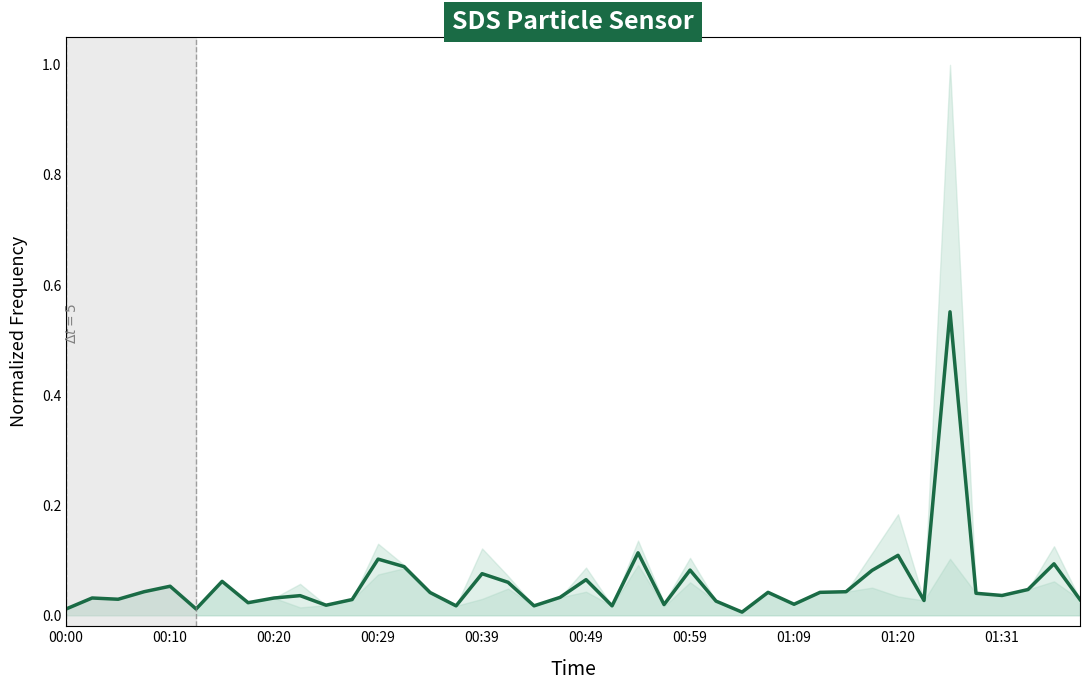

What is the average value?

0.1